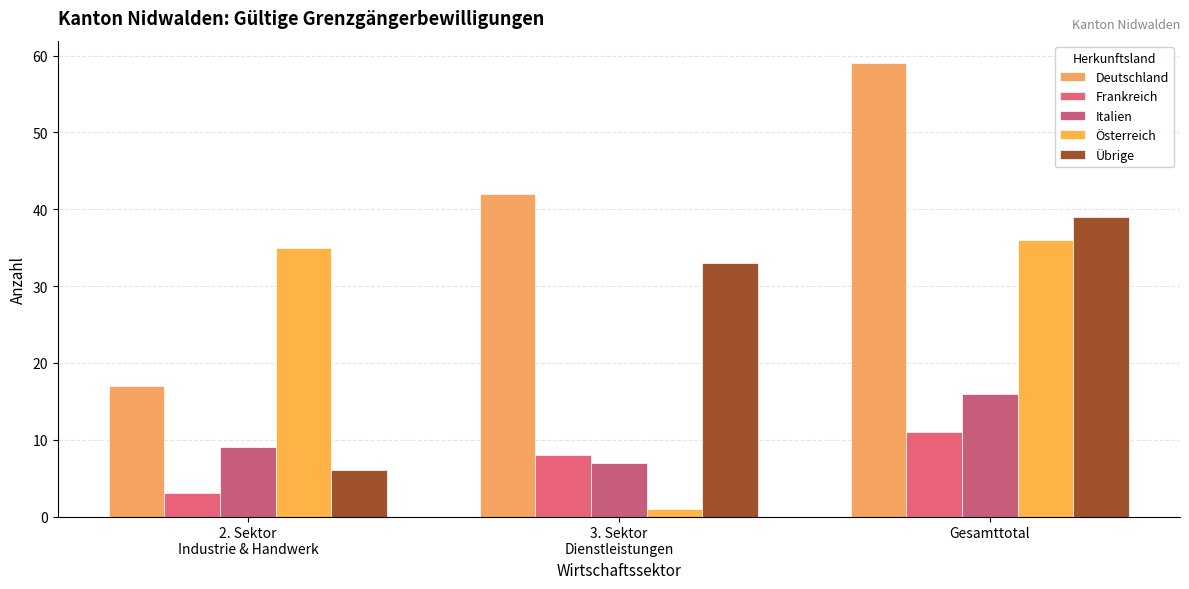

What is the difference between the maximum and minimum values in the Österreich series?

35